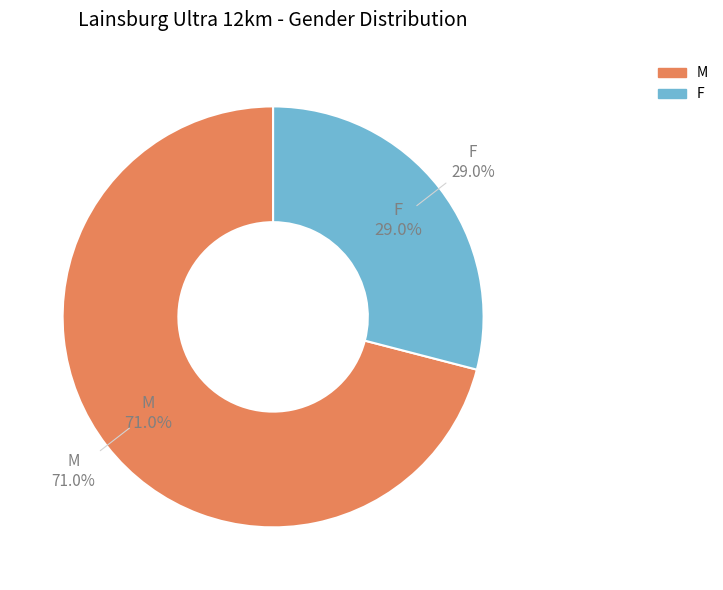

Combined, what portion of the pie is F and M?

100.0%